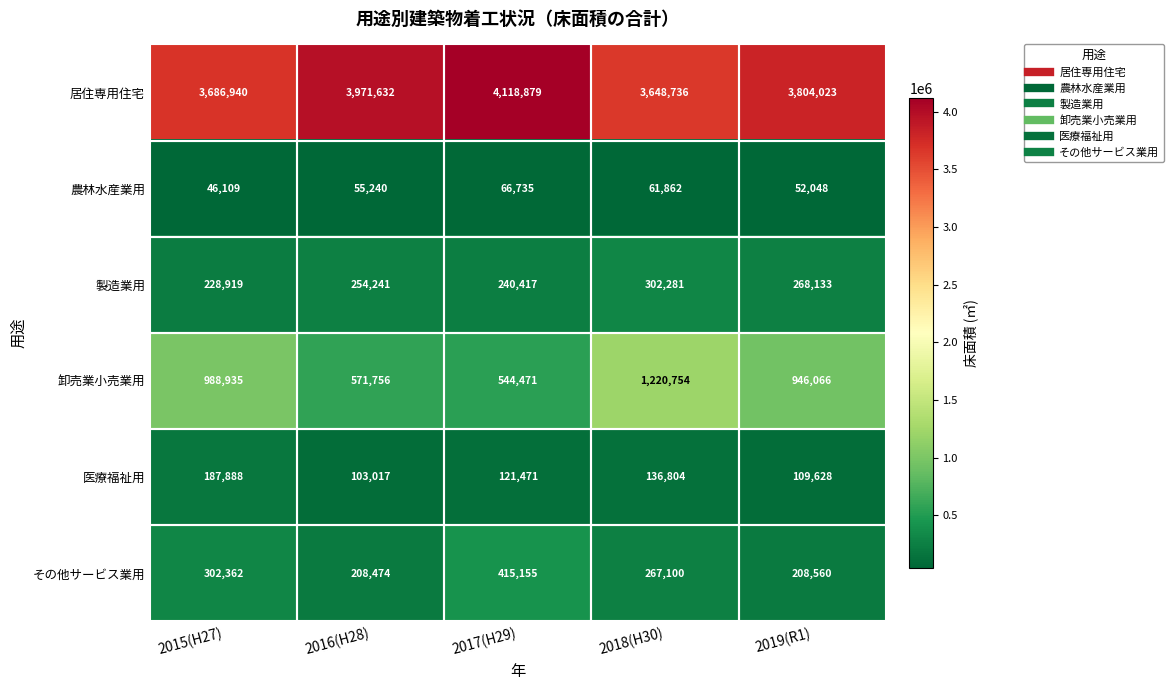

Where is 製造業用 nearest to the value 265600?

2019(R1)